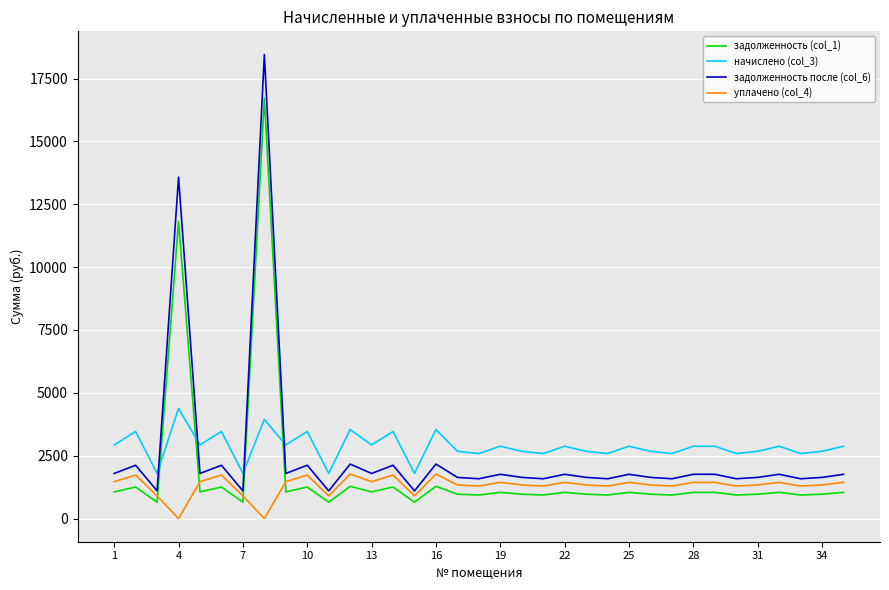

What is the highest value of the задолженность (col_1) series?

16726.8